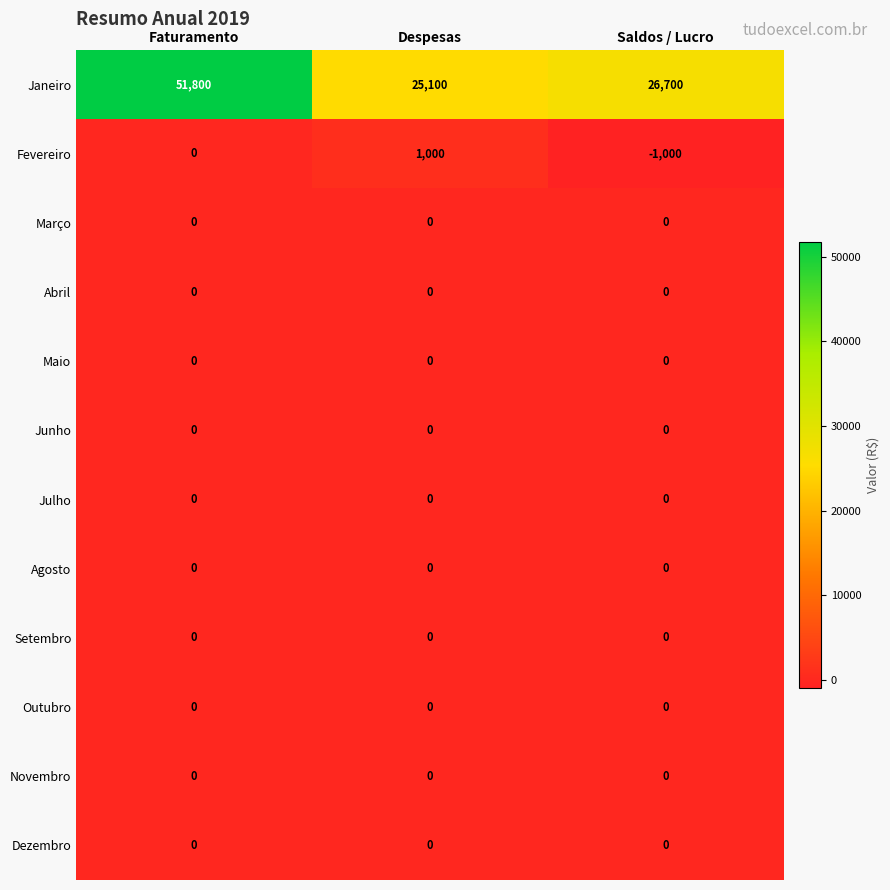

What is the total value across all series at Saldos / Lucro?

25700